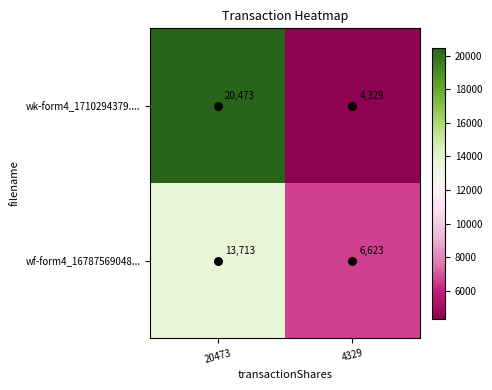

True or false: wk-form4_1710294379.... has a value of 10559 at 20473.

False